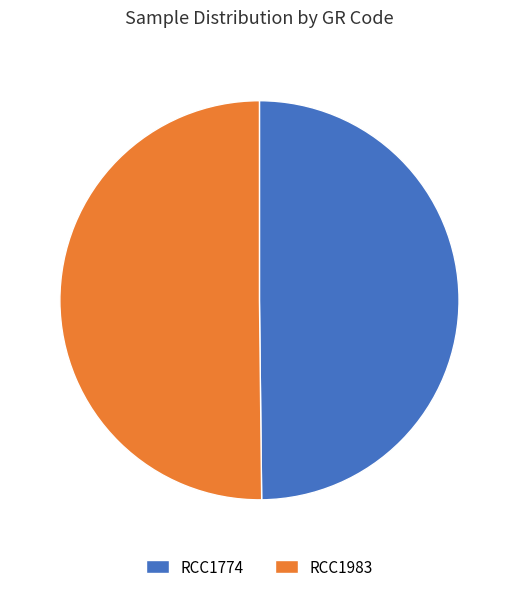

Approximately how many times larger is the value at RCC1774 compared to RCC1983?

1.0